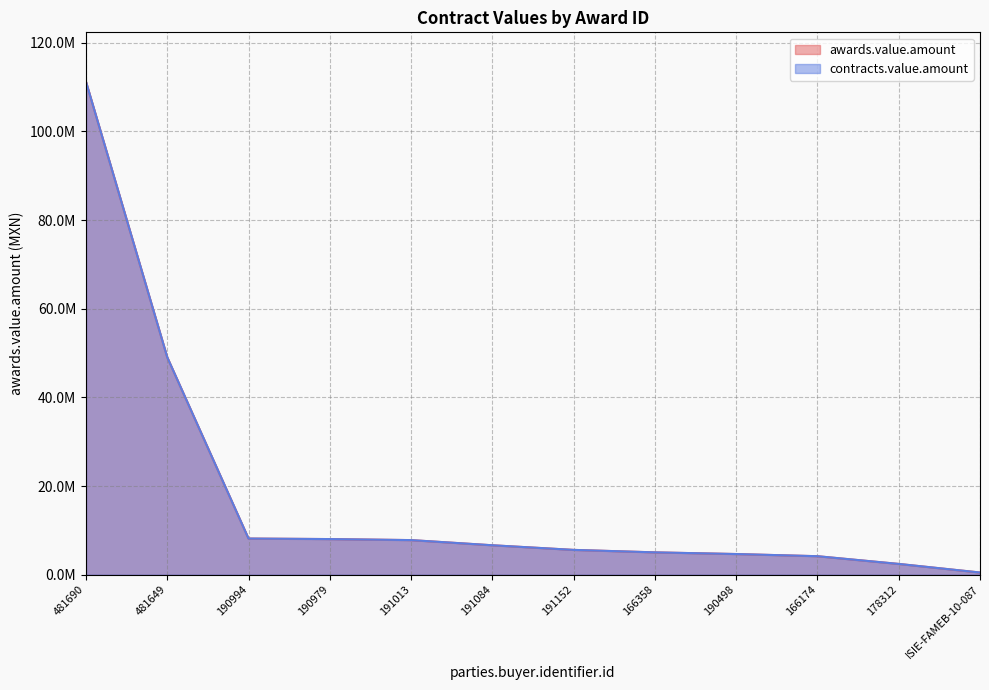

True or false: awards.value.amount and contracts.value.amount cross at least once.

False